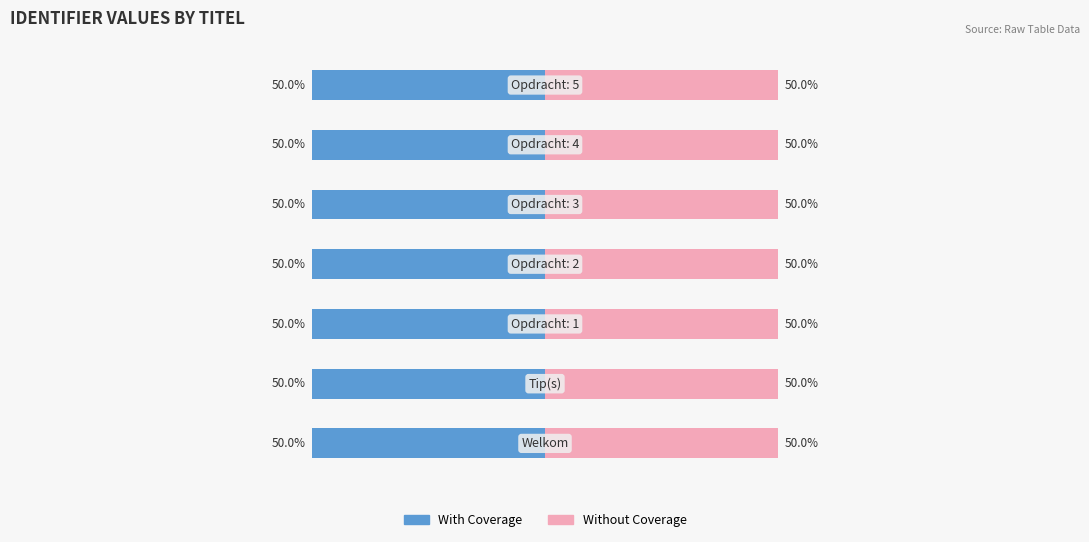

Which series has the largest total across all categories?

Without Coverage